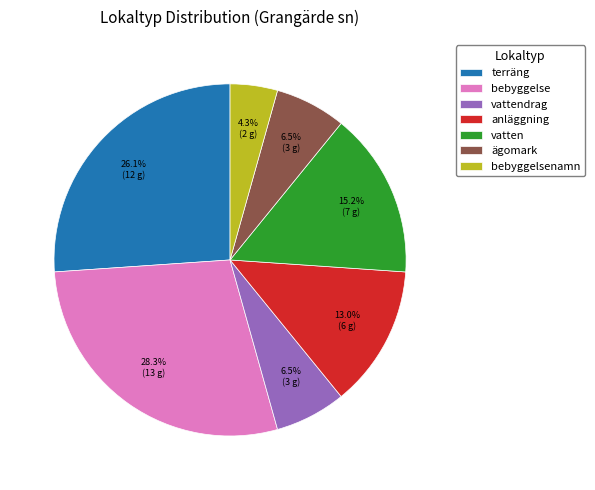

How many slices are in this pie chart?

7